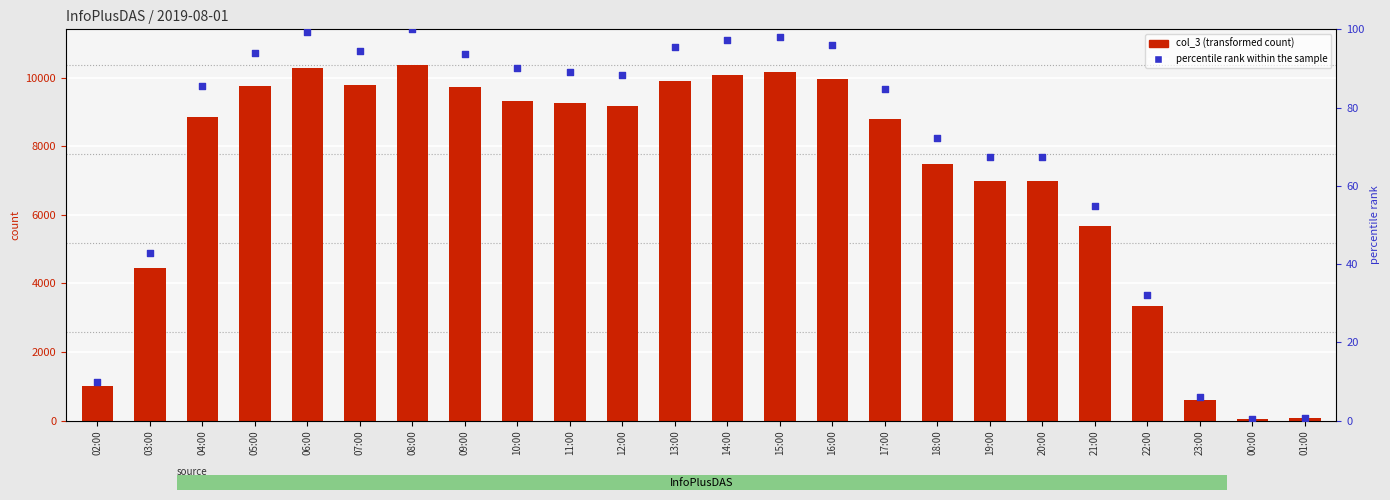

At how many categories does at least one series exceed 9450?

9